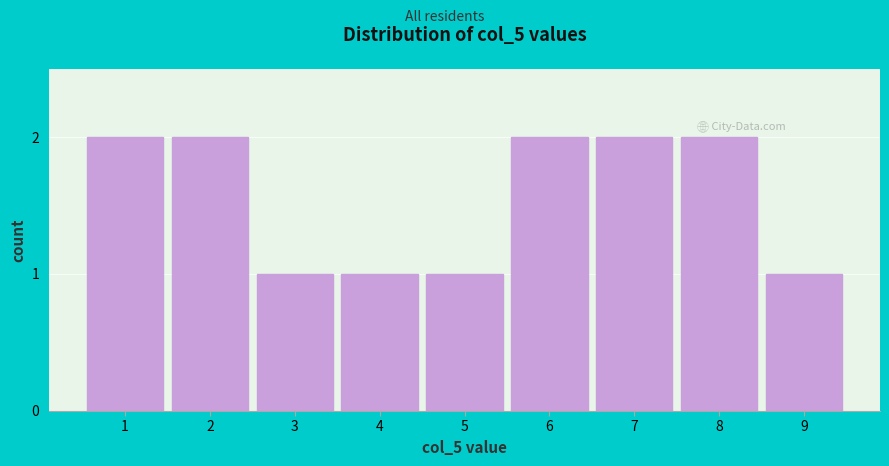

Reading right to left, extract all data points from this chart.

9=1	8=2	7=2	6=2	5=1	4=1	3=1	2=2	1=2